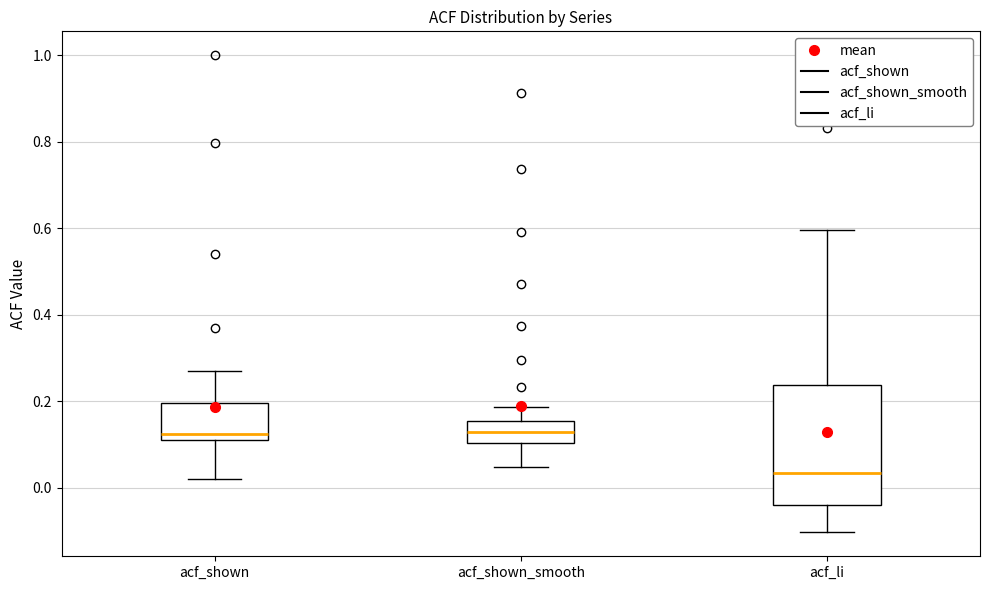

Which box has the lowest median line?

acf_li